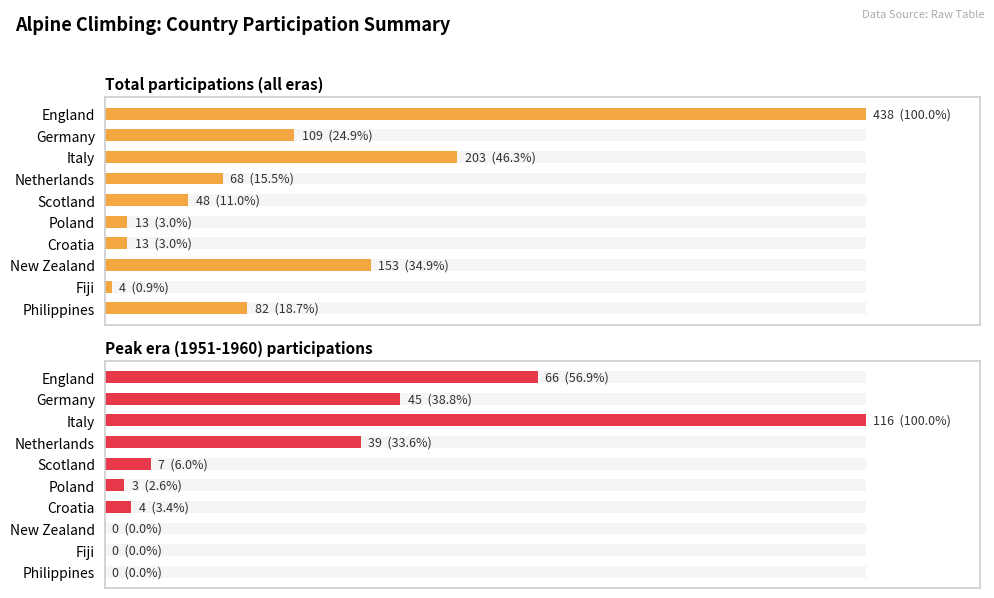

What are all the series names shown in the legend?

Total participations (all eras), Peak era (1951-1960) participations